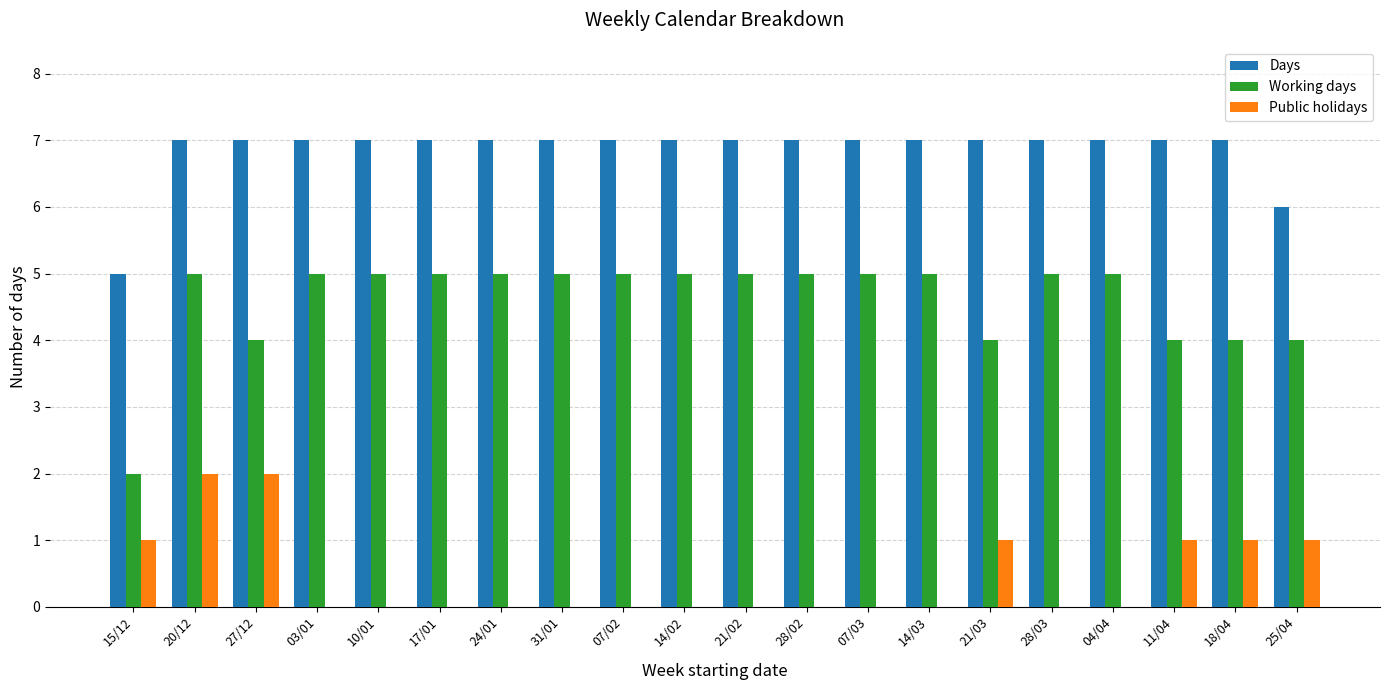

Does the chart contain stacked bars?

No